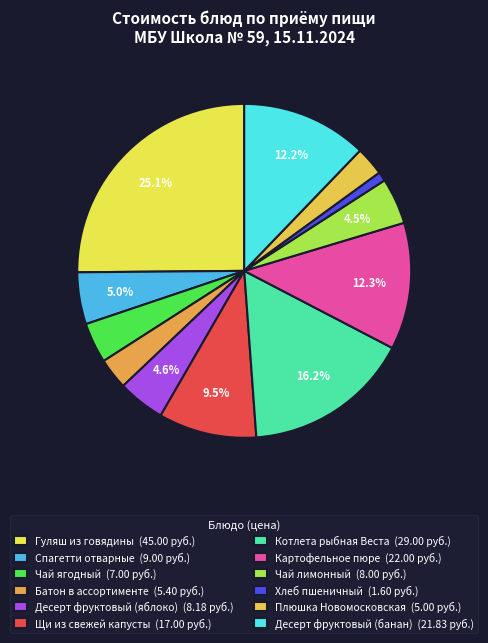

How many segments does this pie chart have?

12